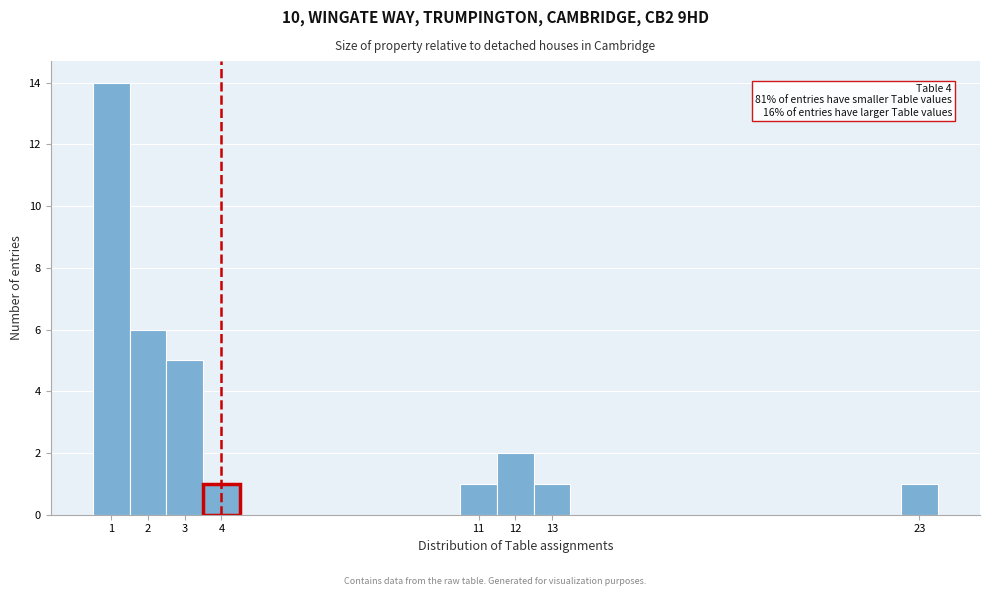

Over which range of the x-axis is the bar tallest?

0.5 to 1.5